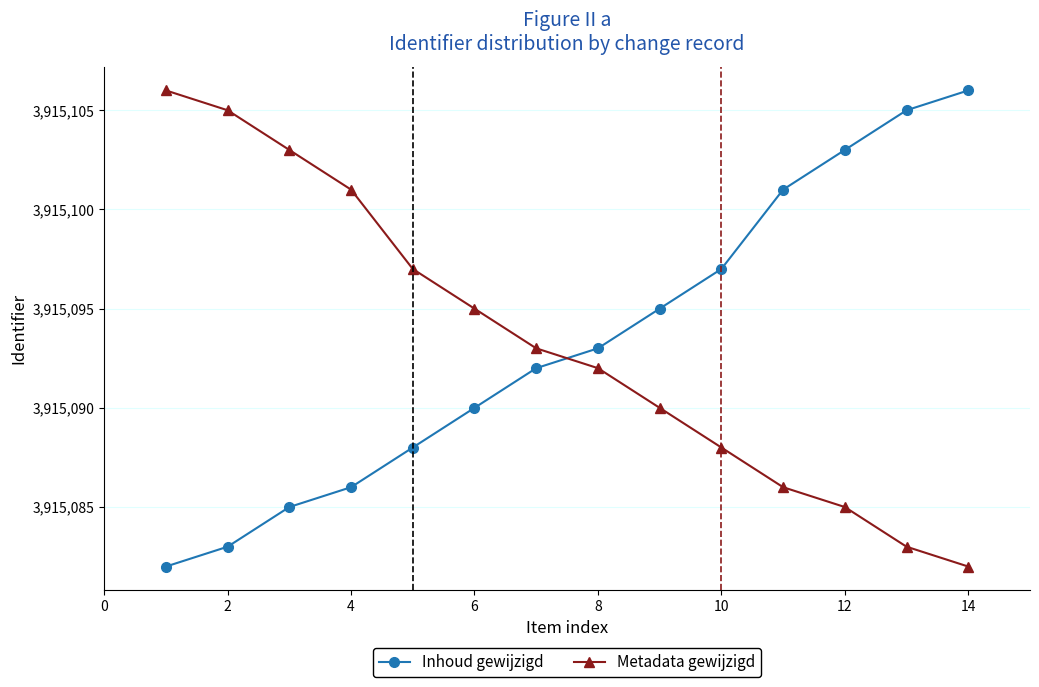

How many lines are shown in the chart?

2